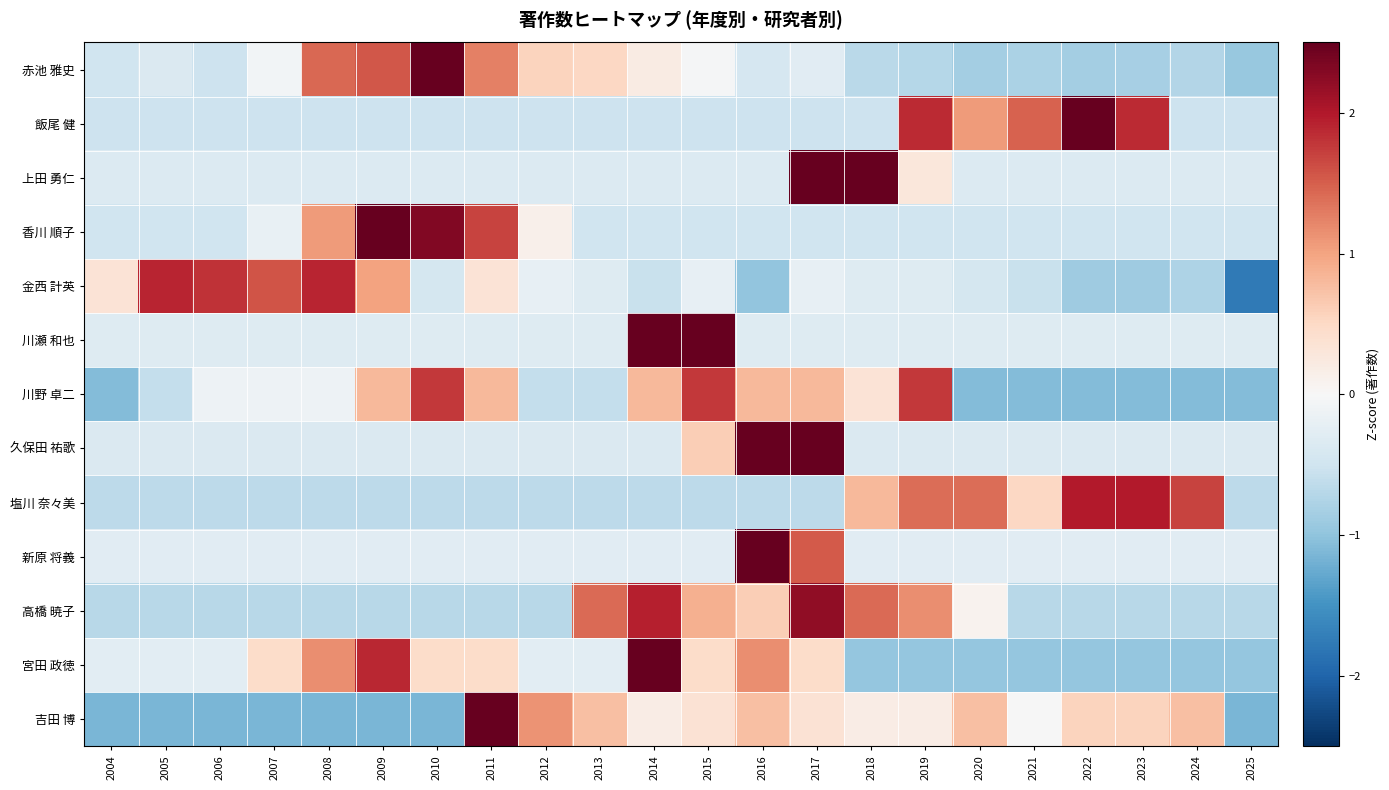

Reading left to right, extract all data points from this chart.

赤池 雅史: 2004=-0.5	2005=-0.4	2006=-0.5	2007=-0.1	2008=1.4	2009=1.6	2010=3.0	2011=1.3	2012=0.6	2013=0.5	2014=0.2	2015=-0.0	2016=-0.4	2017=-0.3	2018=-0.7	2019=-0.7	2020=-0.9	2021=-0.8	2022=-0.9	2023=-0.8	2024=-0.7	2025=-0.9
飯尾 健: 2004=-0.5	2005=-0.5	2006=-0.5	2007=-0.5	2008=-0.5	2009=-0.5	2010=-0.5	2011=-0.5	2012=-0.5	2013=-0.5	2014=-0.5	2015=-0.5	2016=-0.5	2017=-0.5	2018=-0.5	2019=1.9	2020=1.1	2021=1.5	2022=2.7	2023=1.9	2024=-0.5	2025=-0.5
上田 勇仁: 2004=-0.3	2005=-0.3	2006=-0.3	2007=-0.3	2008=-0.3	2009=-0.3	2010=-0.3	2011=-0.3	2012=-0.3	2013=-0.3	2014=-0.3	2015=-0.3	2016=-0.3	2017=3.4	2018=2.8	2019=0.3	2020=-0.3	2021=-0.3	2022=-0.3	2023=-0.3	2024=-0.3	2025=-0.3
香川 順子: 2004=-0.5	2005=-0.5	2006=-0.5	2007=-0.2	2008=1.1	2009=2.9	2010=2.3	2011=1.7	2012=0.1	2013=-0.5	2014=-0.5	2015=-0.5	2016=-0.5	2017=-0.5	2018=-0.5	2019=-0.5	2020=-0.5	2021=-0.5	2022=-0.5	2023=-0.5	2024=-0.5	2025=-0.5
金西 計英: 2004=0.3	2005=1.9	2006=1.8	2007=1.6	2008=1.9	2009=1.0	2010=-0.4	2011=0.3	2012=-0.2	2013=-0.3	2014=-0.5	2015=-0.2	2016=-1.0	2017=-0.2	2018=-0.3	2019=-0.3	2020=-0.4	2021=-0.5	2022=-0.9	2023=-0.9	2024=-0.8	2025=-1.8
川瀬 和也: 2004=-0.3	2005=-0.3	2006=-0.3	2007=-0.3	2008=-0.3	2009=-0.3	2010=-0.3	2011=-0.3	2012=-0.3	2013=-0.3	2014=2.8	2015=3.5	2016=-0.3	2017=-0.3	2018=-0.3	2019=-0.3	2020=-0.3	2021=-0.3	2022=-0.3	2023=-0.3	2024=-0.3	2025=-0.3
川野 卓二: 2004=-1.1	2005=-0.6	2006=-0.1	2007=-0.1	2008=-0.1	2009=0.8	2010=1.8	2011=0.8	2012=-0.6	2013=-0.6	2014=0.8	2015=1.8	2016=0.8	2017=0.8	2018=0.3	2019=1.8	2020=-1.1	2021=-1.1	2022=-1.1	2023=-1.1	2024=-1.1	2025=-1.1
久保田 祐歌: 2004=-0.4	2005=-0.4	2006=-0.4	2007=-0.4	2008=-0.4	2009=-0.4	2010=-0.4	2011=-0.4	2012=-0.4	2013=-0.4	2014=-0.4	2015=0.6	2016=3.5	2017=2.6	2018=-0.4	2019=-0.4	2020=-0.4	2021=-0.4	2022=-0.4	2023=-0.4	2024=-0.4	2025=-0.4
塩川 奈々美: 2004=-0.7	2005=-0.7	2006=-0.7	2007=-0.7	2008=-0.7	2009=-0.7	2010=-0.7	2011=-0.7	2012=-0.7	2013=-0.7	2014=-0.7	2015=-0.7	2016=-0.7	2017=-0.7	2018=0.8	2019=1.4	2020=1.4	2021=0.5	2022=2.0	2023=2.0	2024=1.7	2025=-0.7
新原 将義: 2004=-0.3	2005=-0.3	2006=-0.3	2007=-0.3	2008=-0.3	2009=-0.3	2010=-0.3	2011=-0.3	2012=-0.3	2013=-0.3	2014=-0.3	2015=-0.3	2016=4.2	2017=1.5	2018=-0.3	2019=-0.3	2020=-0.3	2021=-0.3	2022=-0.3	2023=-0.3	2024=-0.3	2025=-0.3
高橋 暁子: 2004=-0.7	2005=-0.7	2006=-0.7	2007=-0.7	2008=-0.7	2009=-0.7	2010=-0.7	2011=-0.7	2012=-0.7	2013=1.4	2014=1.9	2015=0.9	2016=0.6	2017=2.2	2018=1.4	2019=1.2	2020=0.1	2021=-0.7	2022=-0.7	2023=-0.7	2024=-0.7	2025=-0.7
宮田 政徳: 2004=-0.3	2005=-0.3	2006=-0.3	2007=0.5	2008=1.2	2009=1.9	2010=0.5	2011=0.5	2012=-0.3	2013=-0.3	2014=2.6	2015=0.5	2016=1.2	2017=0.5	2018=-1.0	2019=-1.0	2020=-1.0	2021=-1.0	2022=-1.0	2023=-1.0	2024=-1.0	2025=-1.0
吉田 博: 2004=-1.1	2005=-1.1	2006=-1.1	2007=-1.1	2008=-1.1	2009=-1.1	2010=-1.1	2011=2.6	2012=1.1	2013=0.7	2014=0.2	2015=0.4	2016=0.7	2017=0.4	2018=0.2	2019=0.2	2020=0.7	2021=-0.0	2022=0.6	2023=0.6	2024=0.7	2025=-1.1